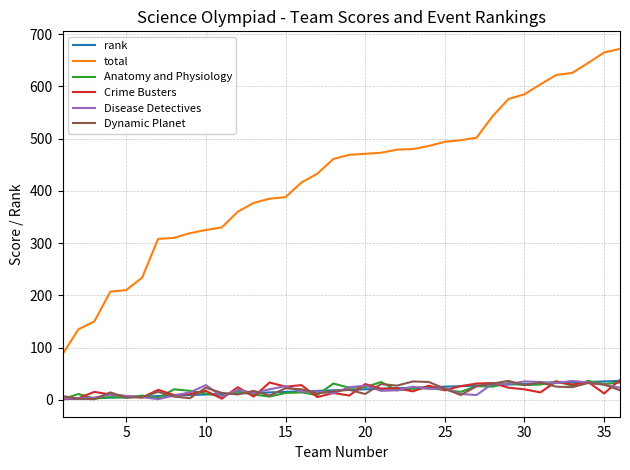

Which series has the largest total across all categories?

total